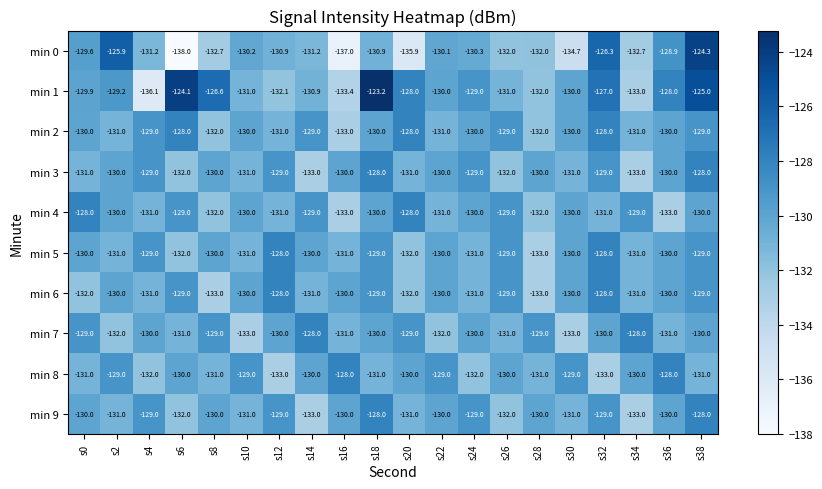

Which series has the largest range (max minus min)?

min 0